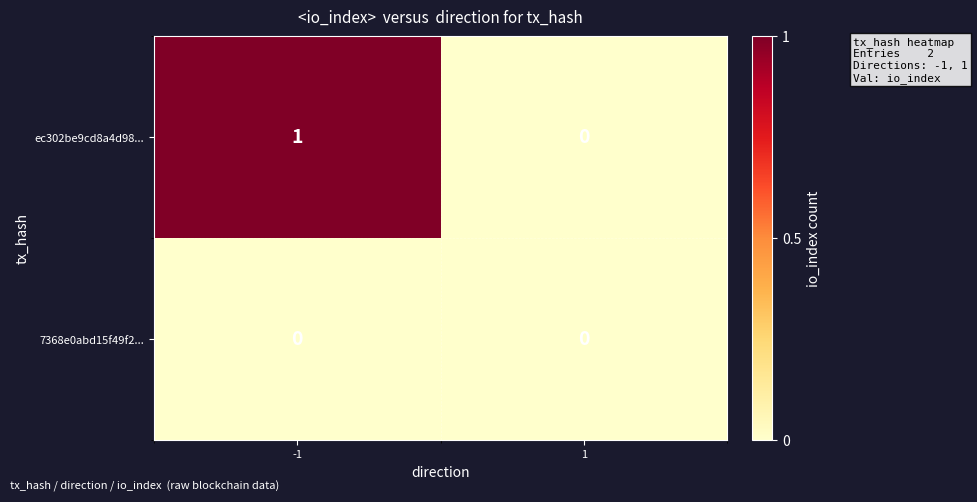

Which series has the widest spread of values?

ec302be9cd8a4d98...